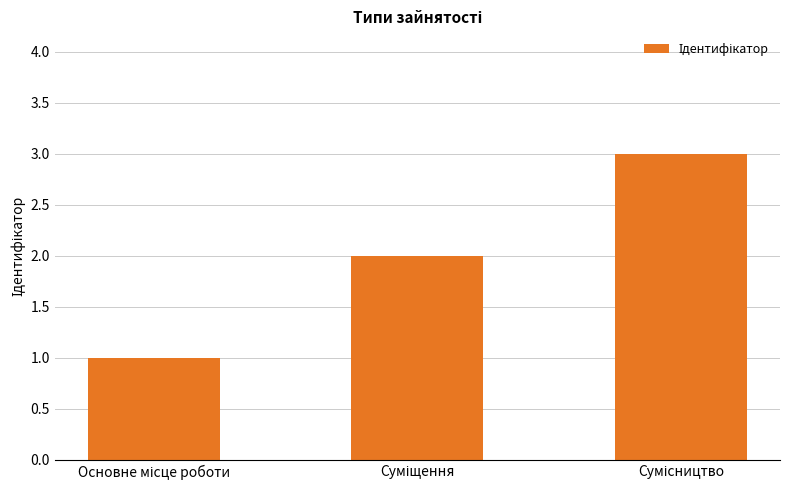

Count the values in the range 1 to 3.

3